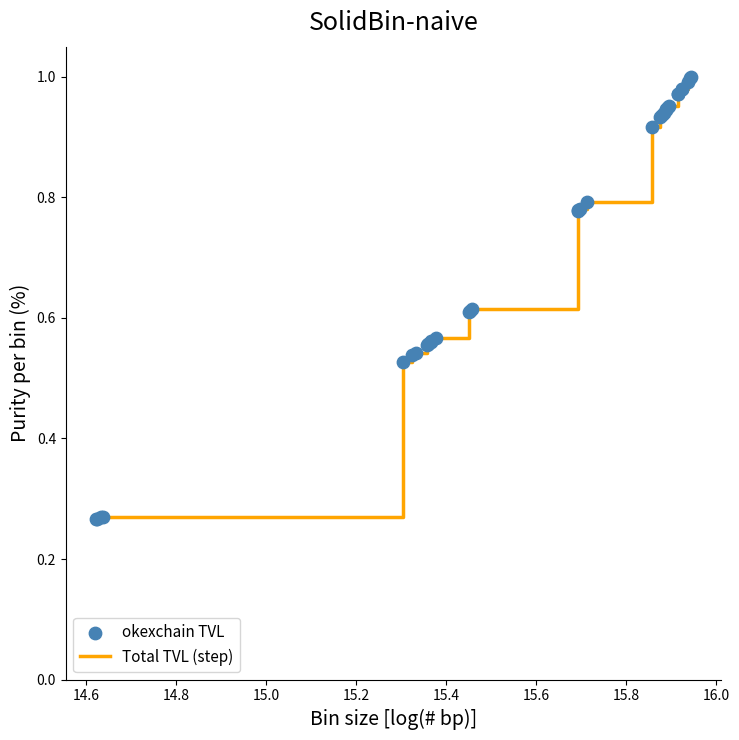

What is the difference between the maximum and minimum values?

0.7